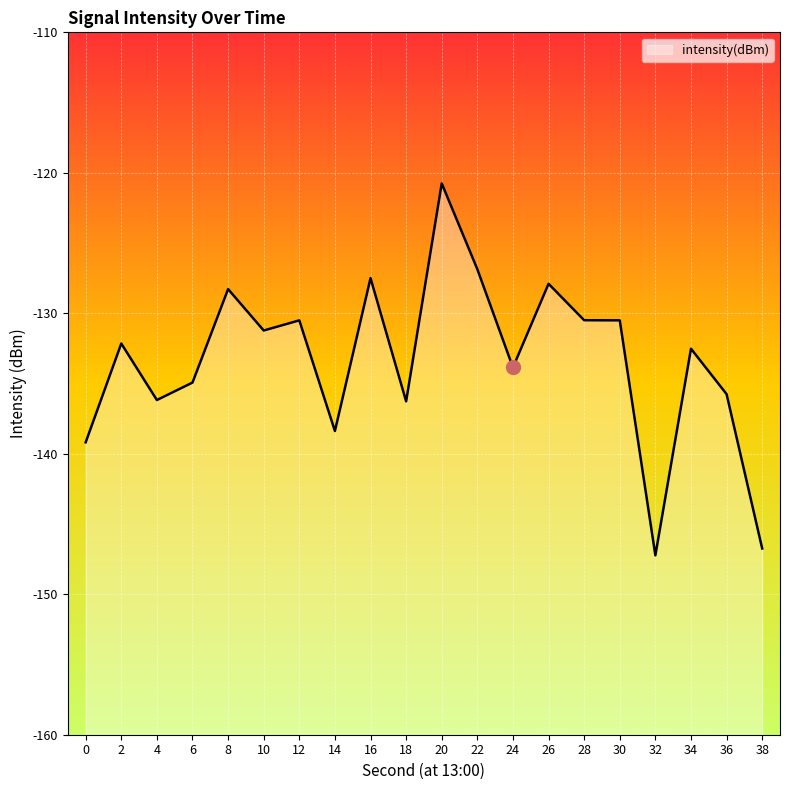

Between 2 and 8, which is larger?

8